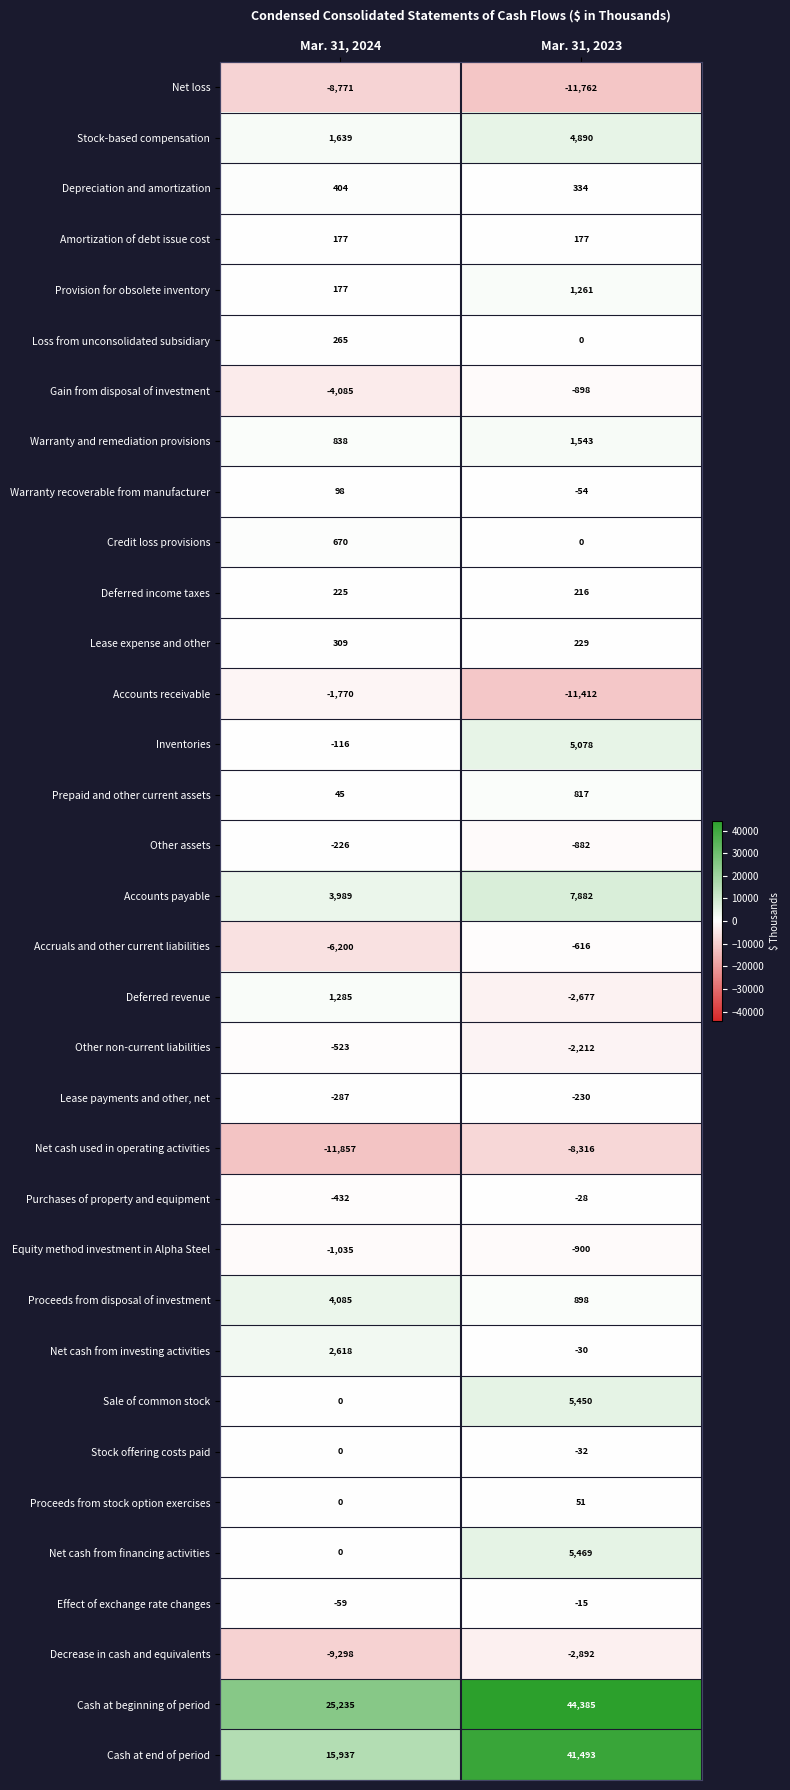

What is the difference between the Stock-based compensation values at Mar. 31, 2023 and Mar. 31, 2024?

3251